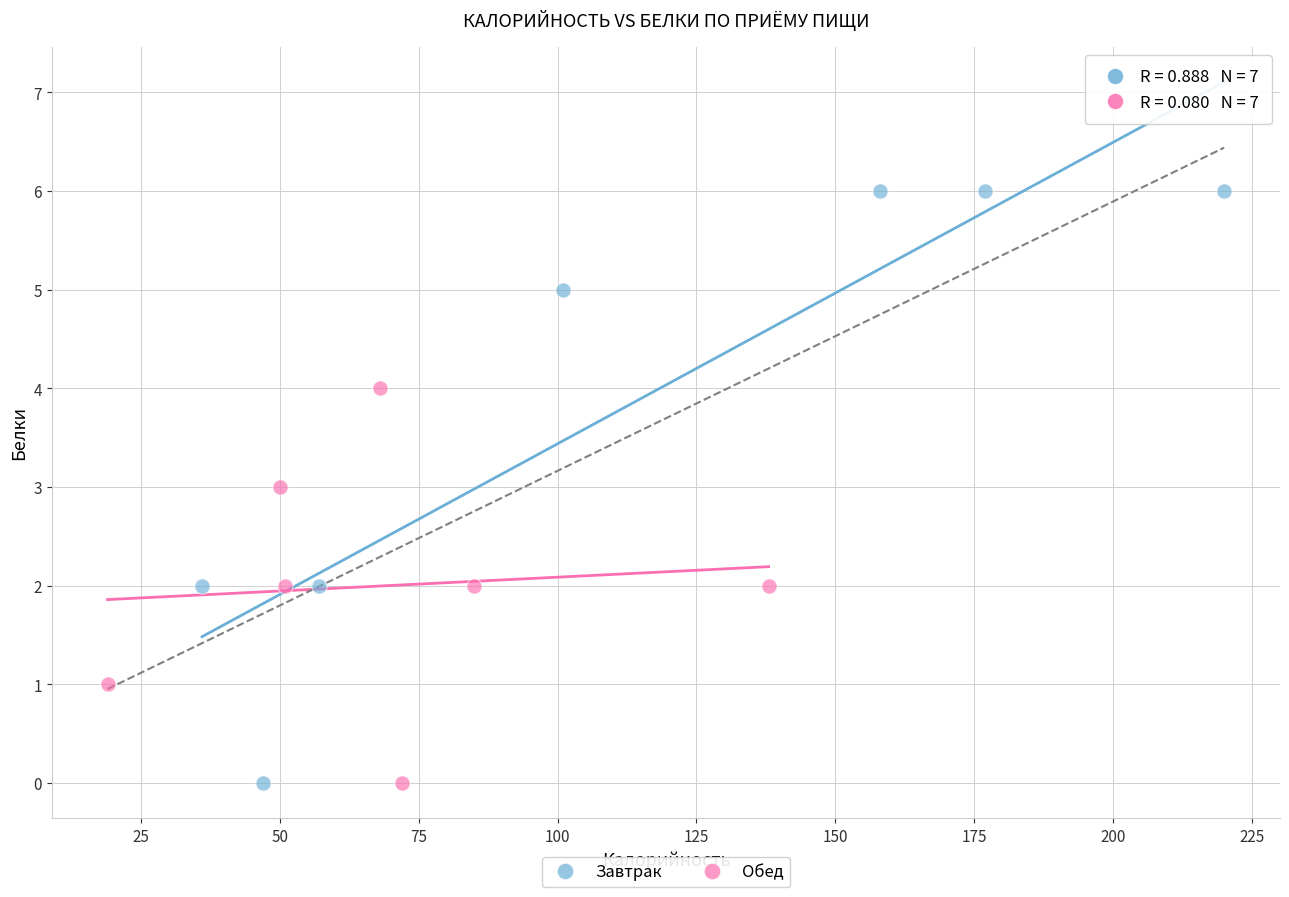

Which series has the largest Y range (max minus min)?

Завтрак